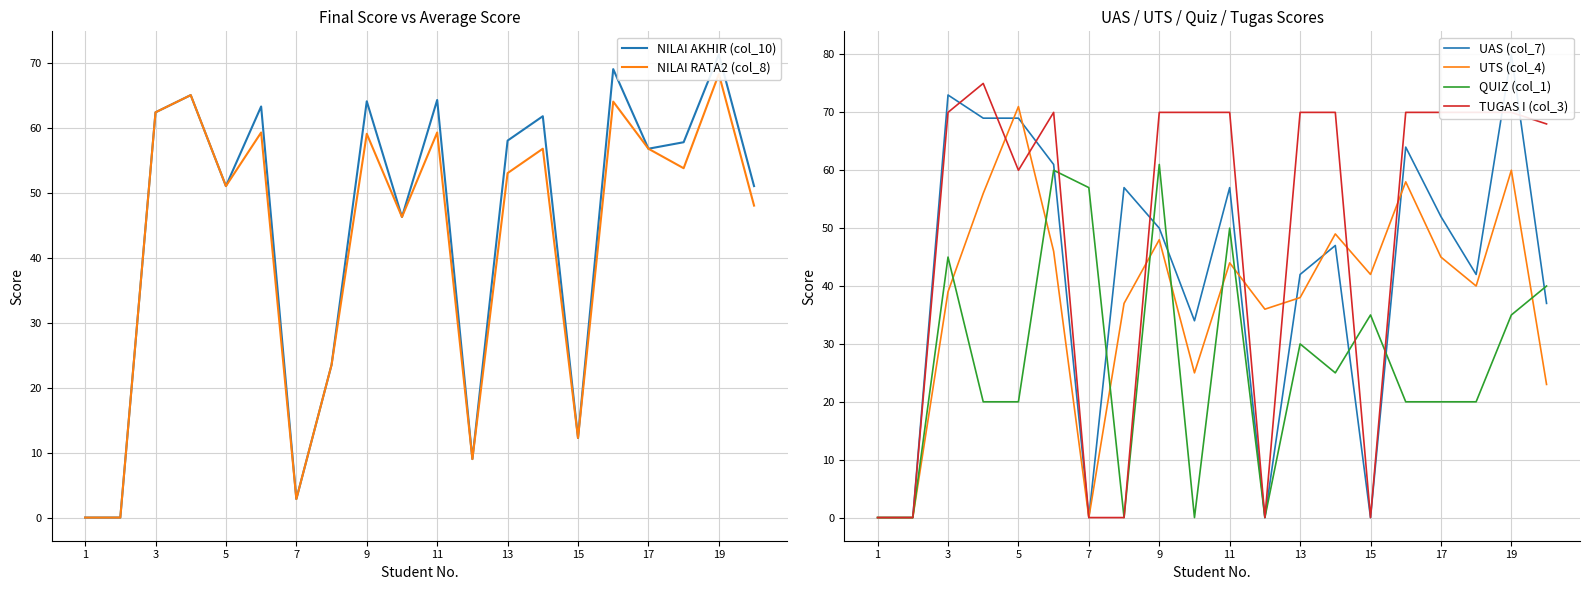

Where is the first local maximum for UTS (col_4)?

5